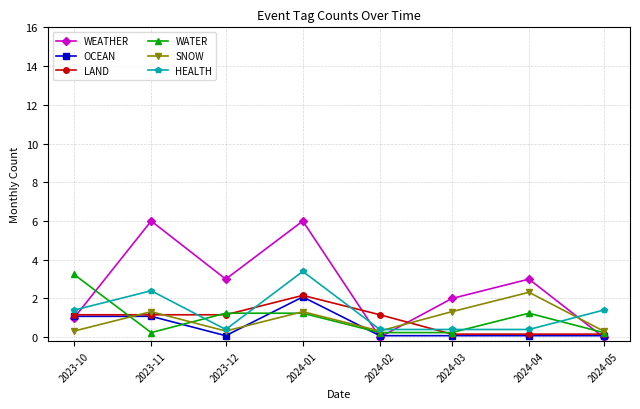

In WEATHER, how many points are higher than both neighbors (excluding endpoints)?

3